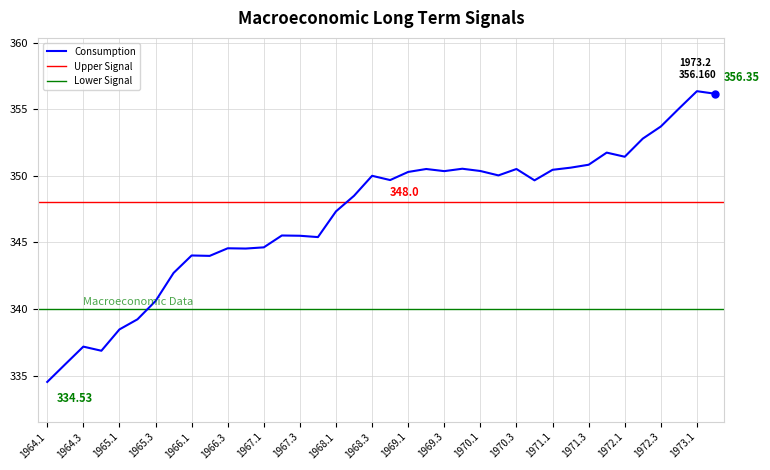

Reading left to right, list all the values displayed in this chart.

334.5	335.9	337.2	336.9	338.5	339.2	340.6	342.7	344.0	344.0	344.6	344.5	344.6	345.5	345.5	345.4	347.3	348.5	350.0	349.7	350.3	350.5	350.4	350.5	350.4	350.0	350.5	349.7	350.4	350.6	350.8	351.7	351.4	352.8	353.7	355.0	356.4	356.2